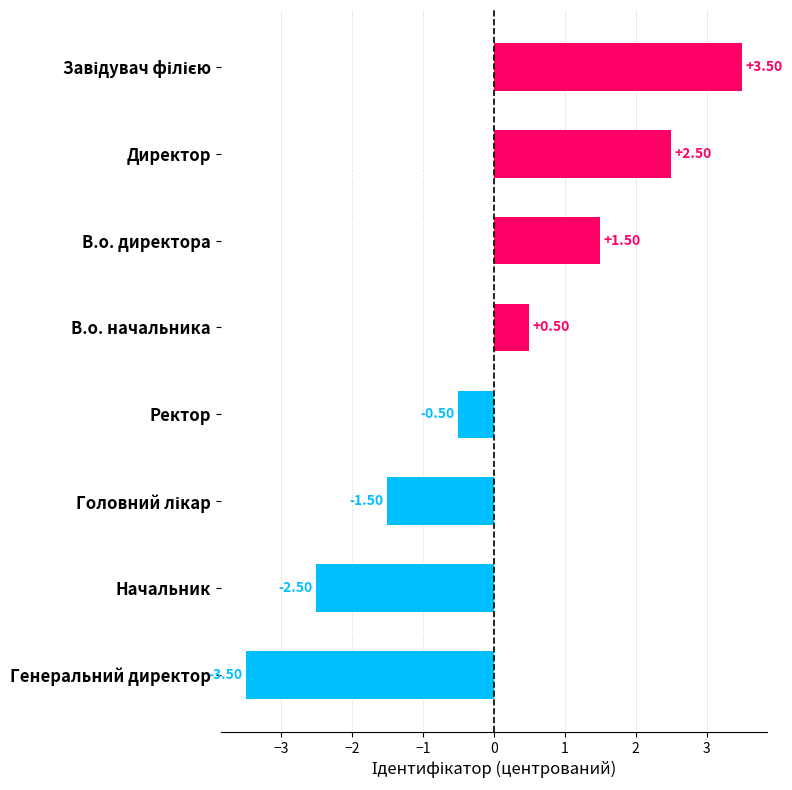

Where is the data nearest to the value 0?

Ректор